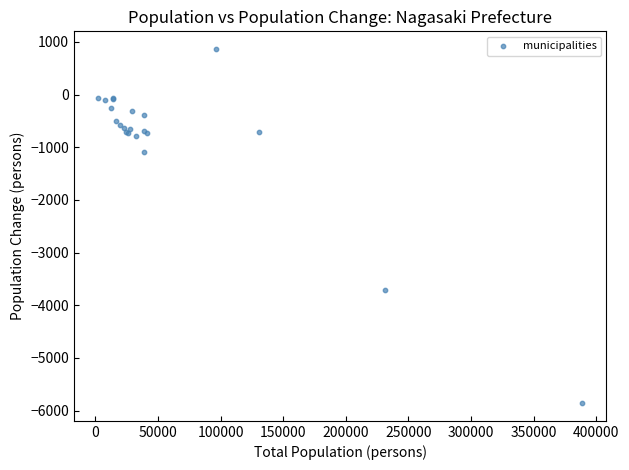

What Y value in the scatter plot is closest to -2496?

-3708